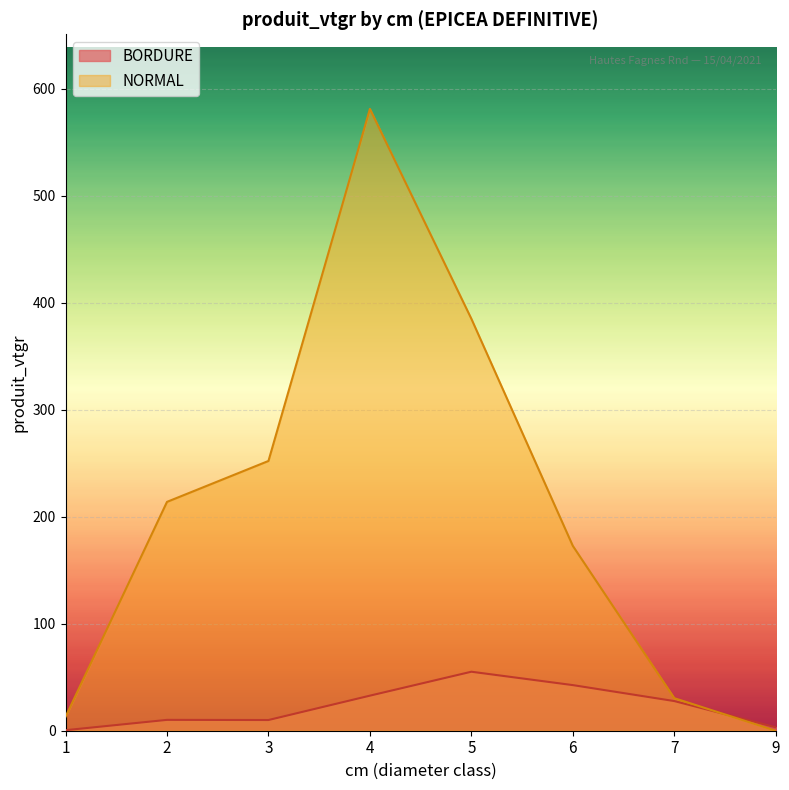

Where is BORDURE nearest to the value 27?

7